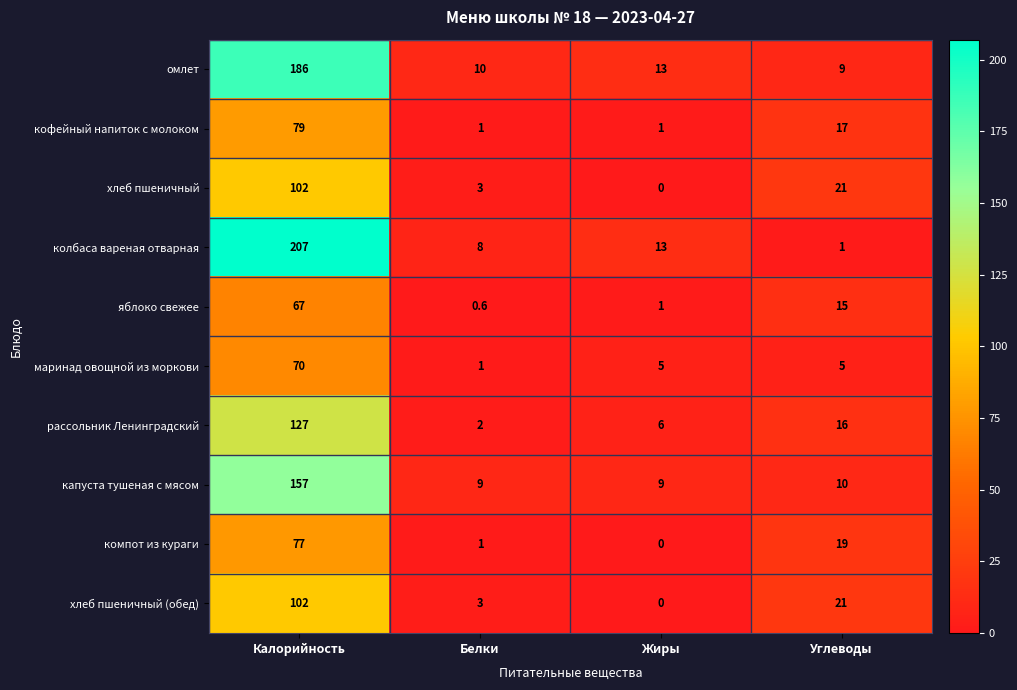

What is the maximum value shown in the chart?

207.0